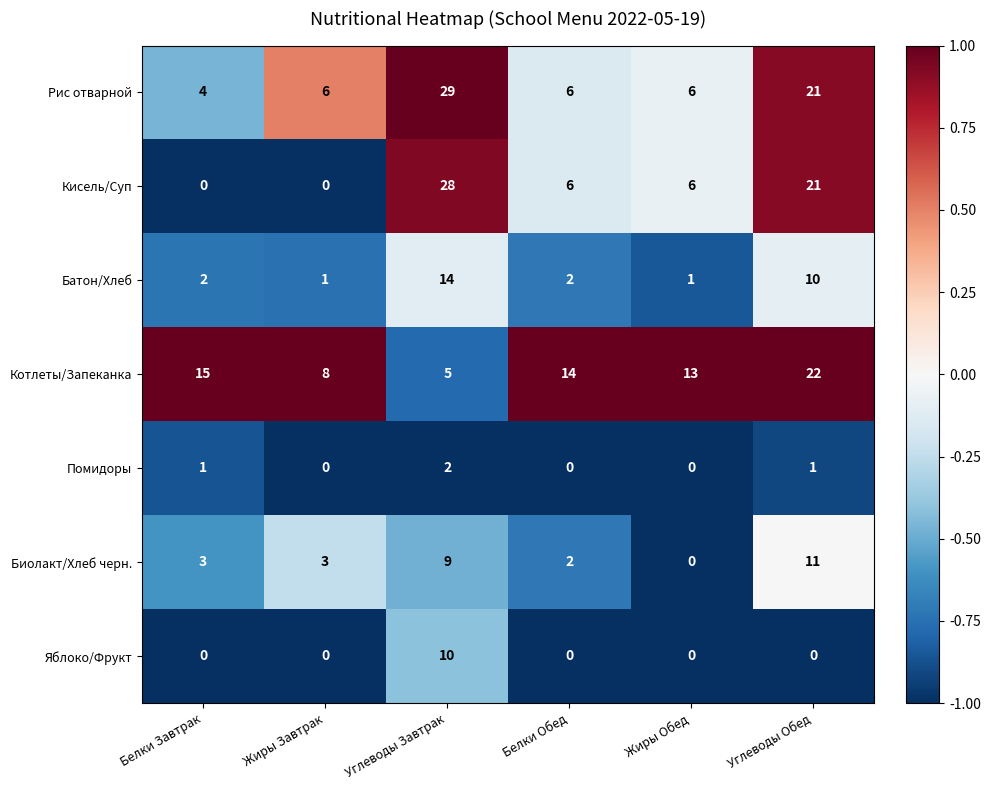

What is the difference between the second highest and minimum values in the Биолакт/Хлеб черн. series?

9